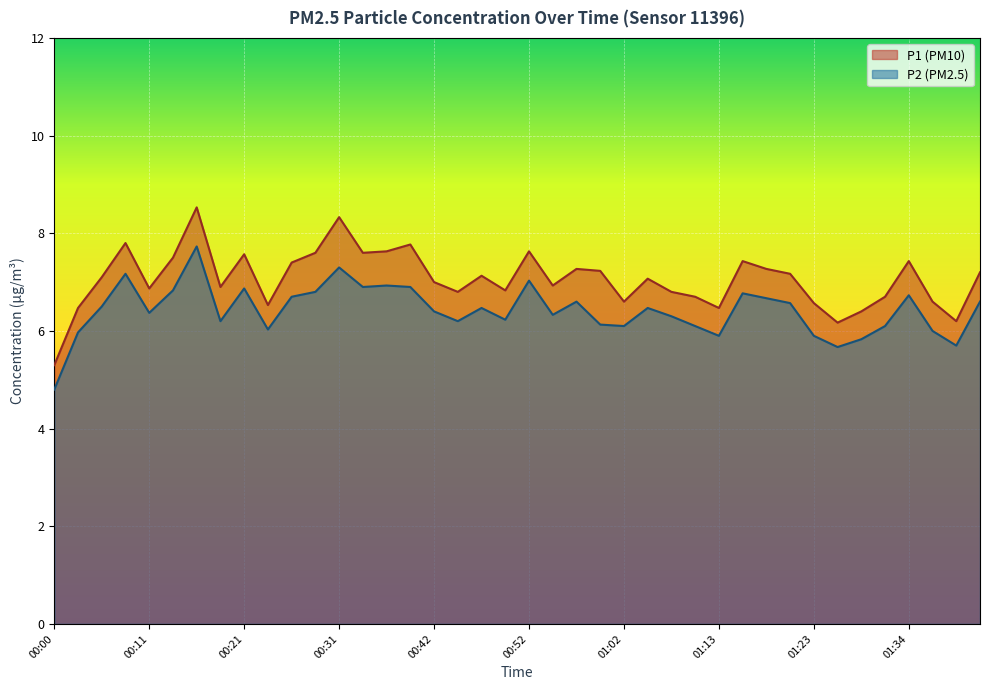

True or false: P1 and P2 cross at least once.

False